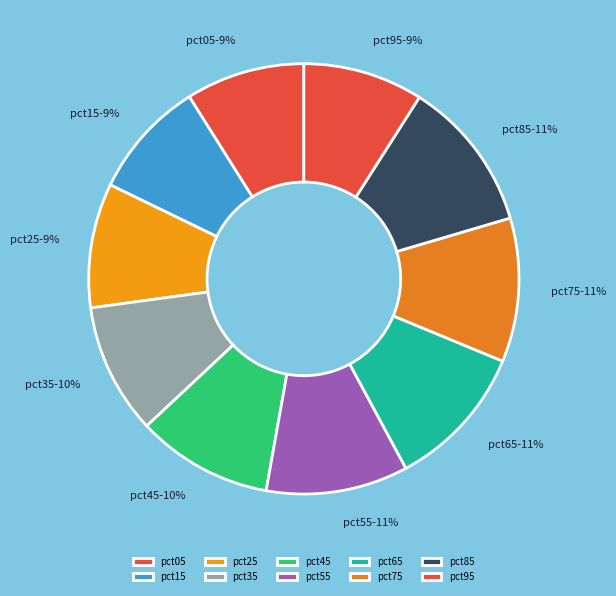

What percentage is the pct05 slice, to the nearest percent?

9%